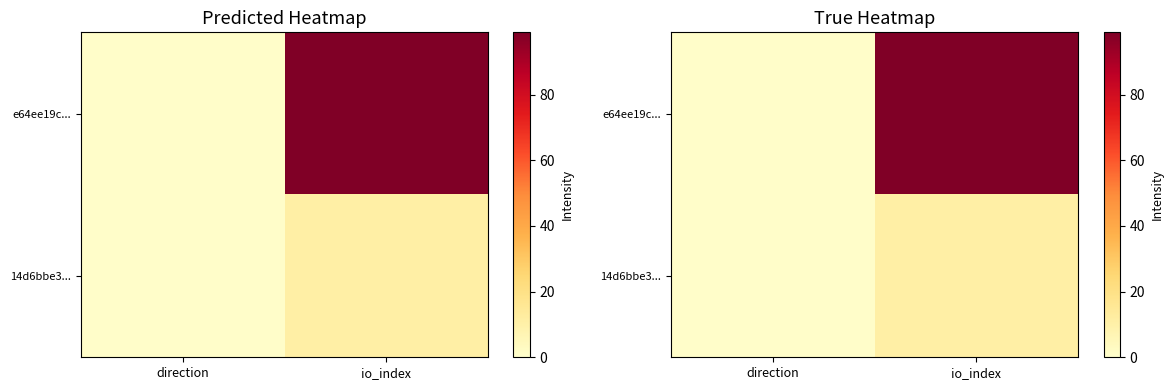

How many distinct data groups are displayed?

2